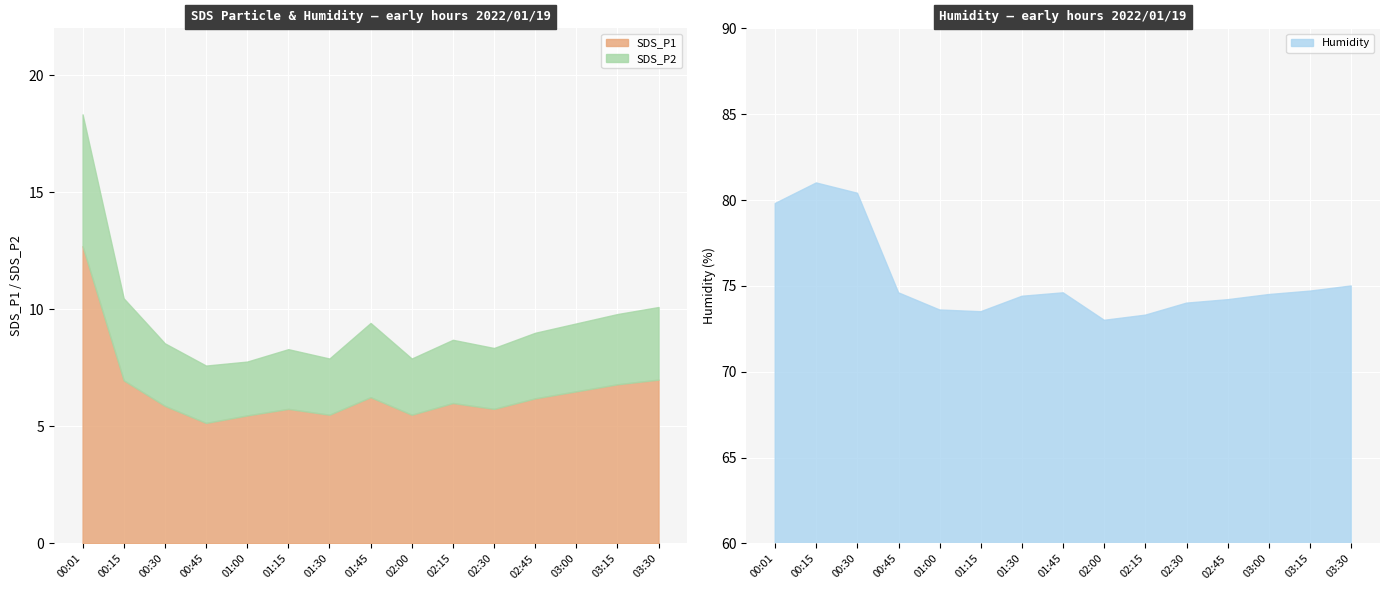

Reading left to right, transcribe all the data shown in this chart.

SDS_P1: 12.7	7.0	5.9	5.2	5.5	5.8	5.5	6.2	5.5	6.0	5.8	6.2	6.5	6.8	7.0
SDS_P2: 5.6	3.5	2.7	2.5	2.3	2.5	2.4	3.2	2.4	2.7	2.6	2.8	2.9	3.0	3.1
Humidity: 79.8	81.0	80.4	74.6	73.6	73.5	74.4	74.6	73.0	73.3	74.0	74.2	74.5	74.7	75.0